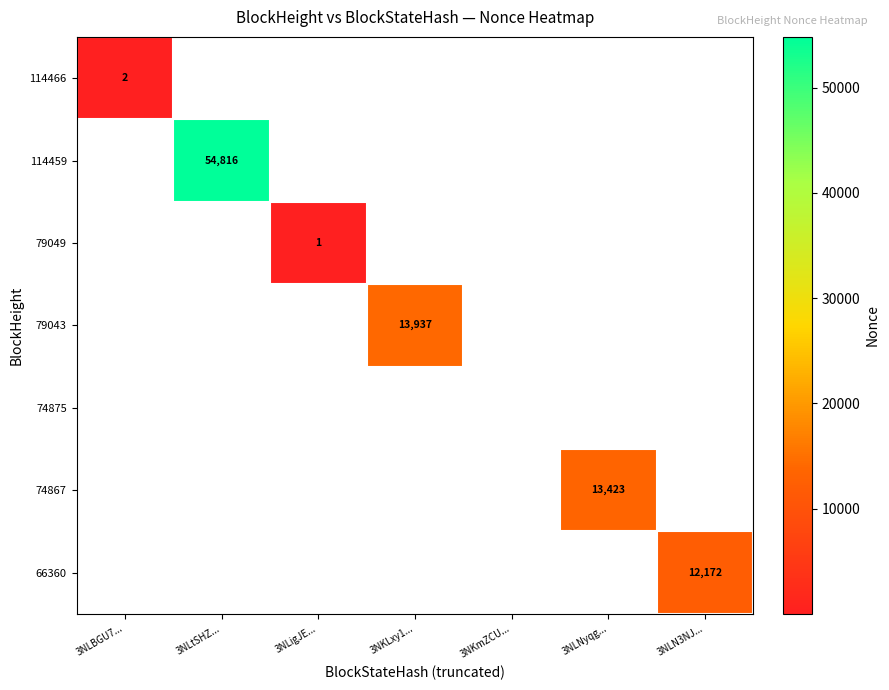

Is it true that 66360 equals 21024 at 3NLN3NJ...?

False